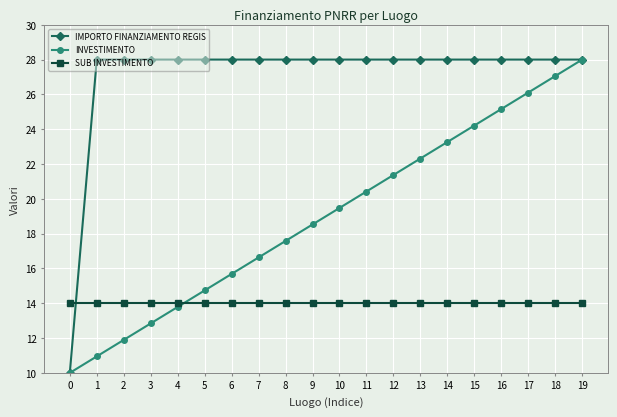

What is the spread (max minus min) of values at 16?

14.0